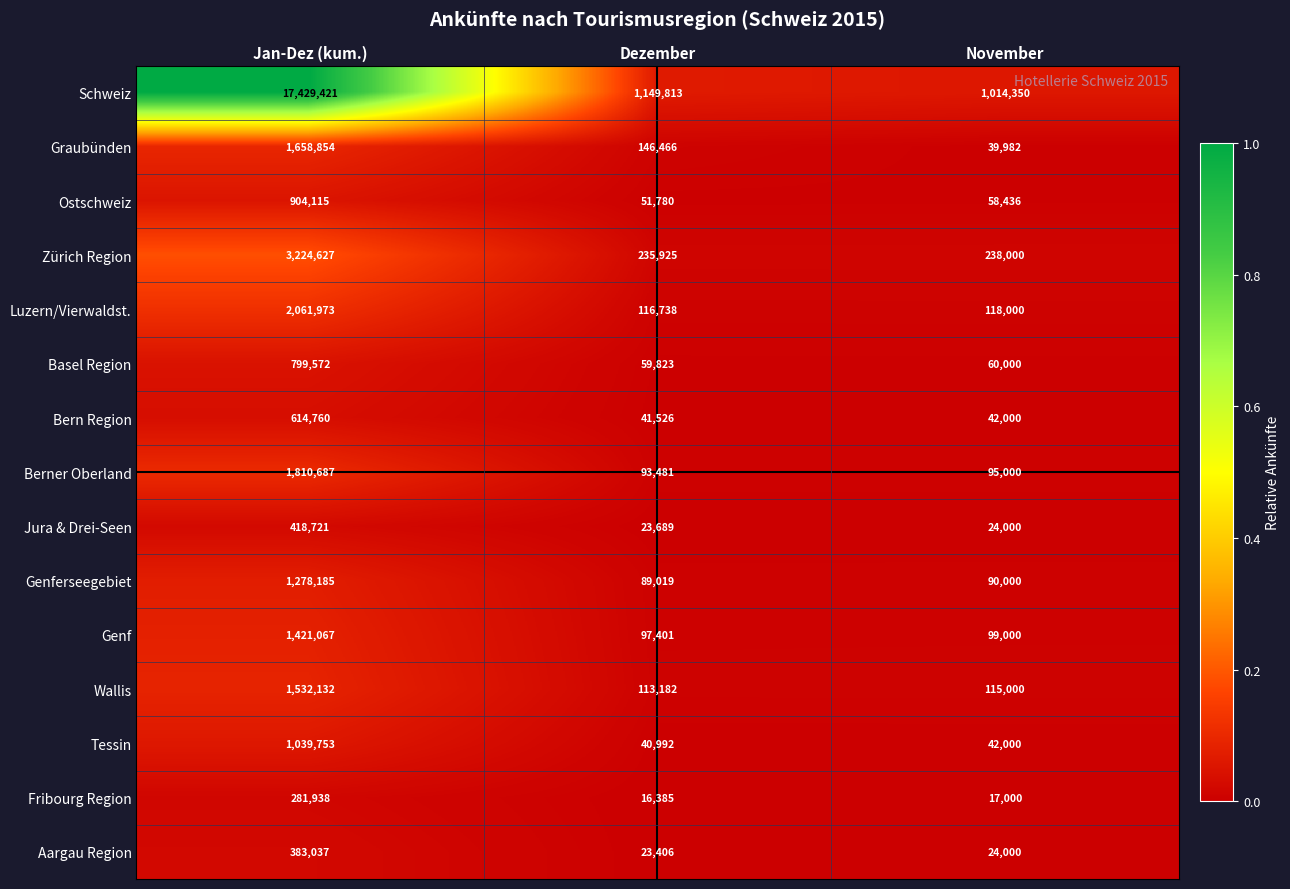

Which label corresponds to the smallest value in the chart?

Dezember